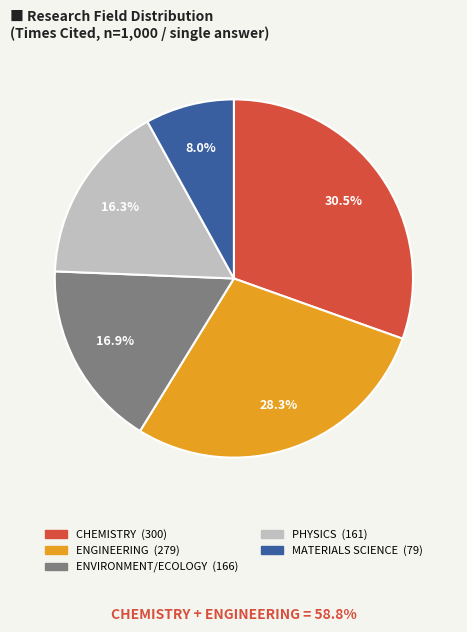

Rank the categories by value from lowest to highest.

MATERIALS SCIENCE, PHYSICS, ENVIRONMENT/ECOLOGY, ENGINEERING, CHEMISTRY